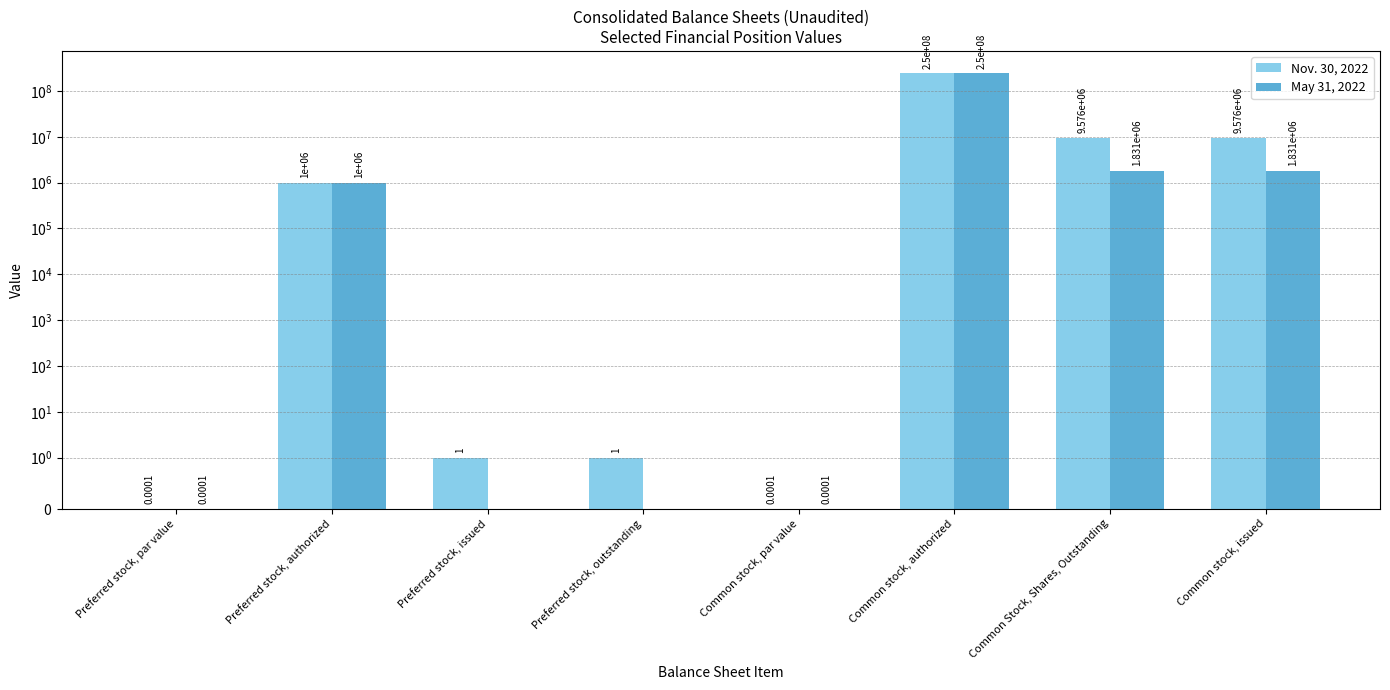

Does the chart contain stacked bars?

No